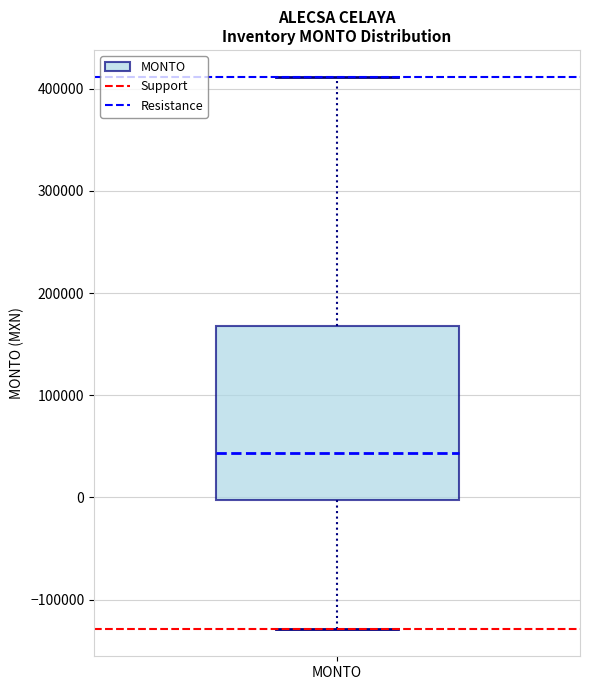

Read this box plot against the y-axis: the position of the median line, the range covered by the box, and the ends of both whiskers. The values are not printed on the chart, so give them approximately, as read against the axis.

median 40000, box 0 to 170000, whiskers -130000 to 410000